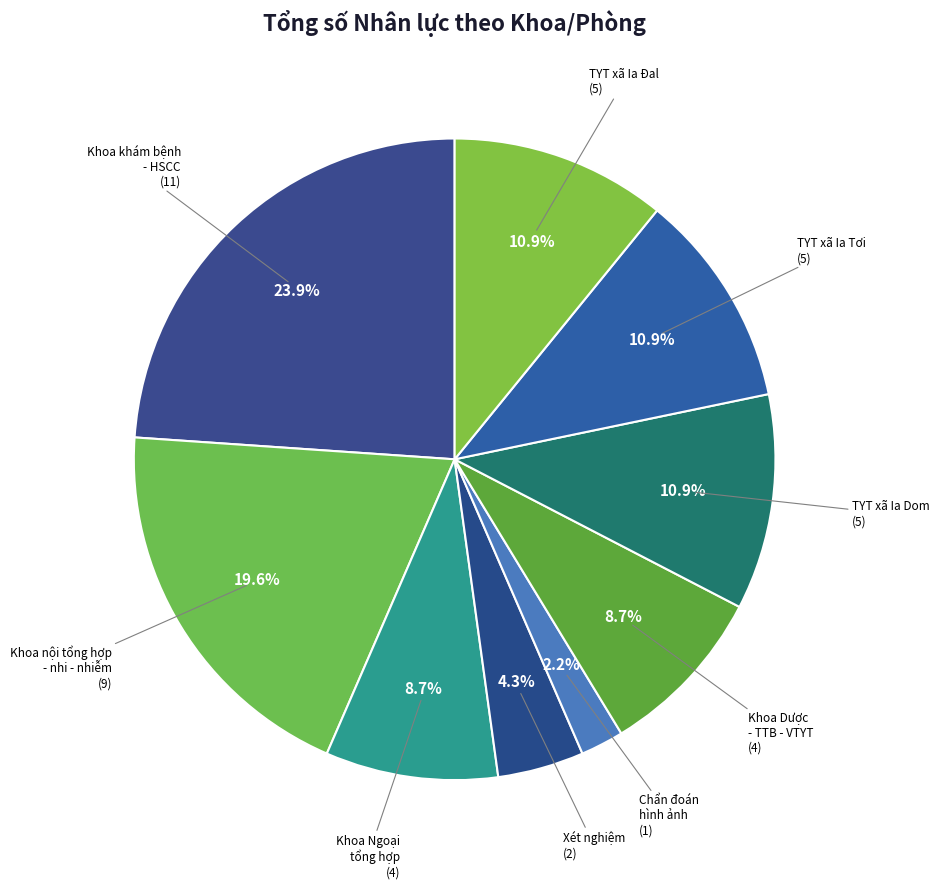

What is the ratio of the value at Khoa khám bệnh - HSCC to the value at TYT xã Ia Tơi?

2.2